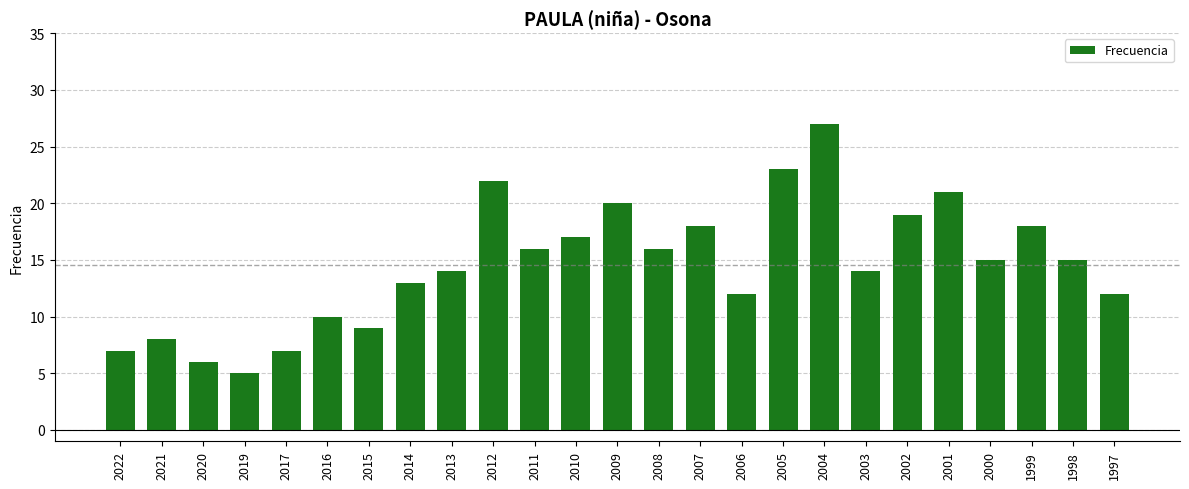

Is it true that the value at 2008 is 16?

True